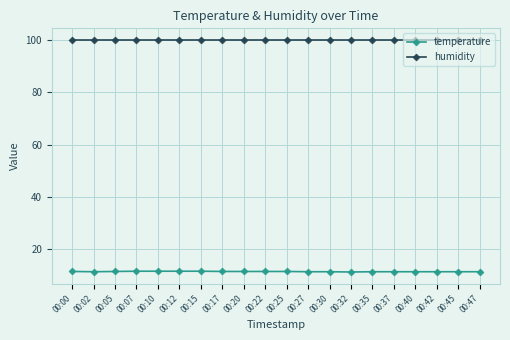

Which series has the largest total across all categories?

humidity